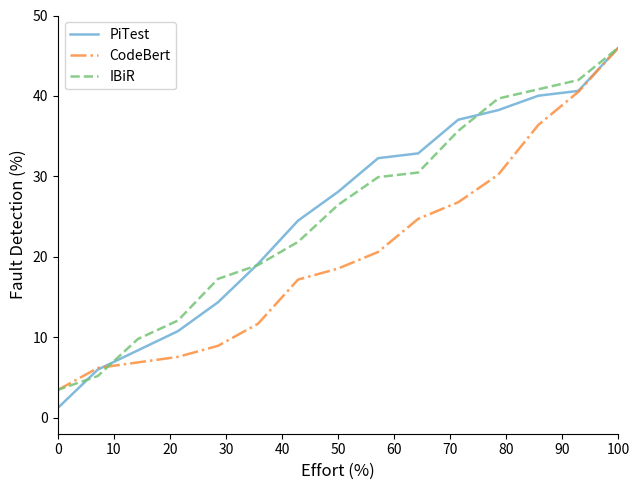

What is the highest value of the PiTest series?

46.0